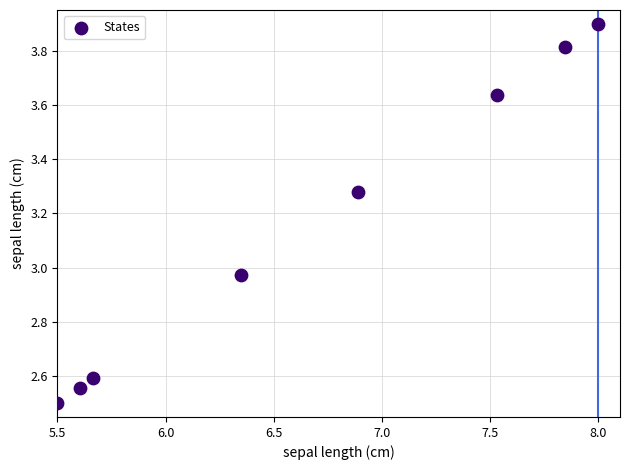

What is the average X value?

6.7